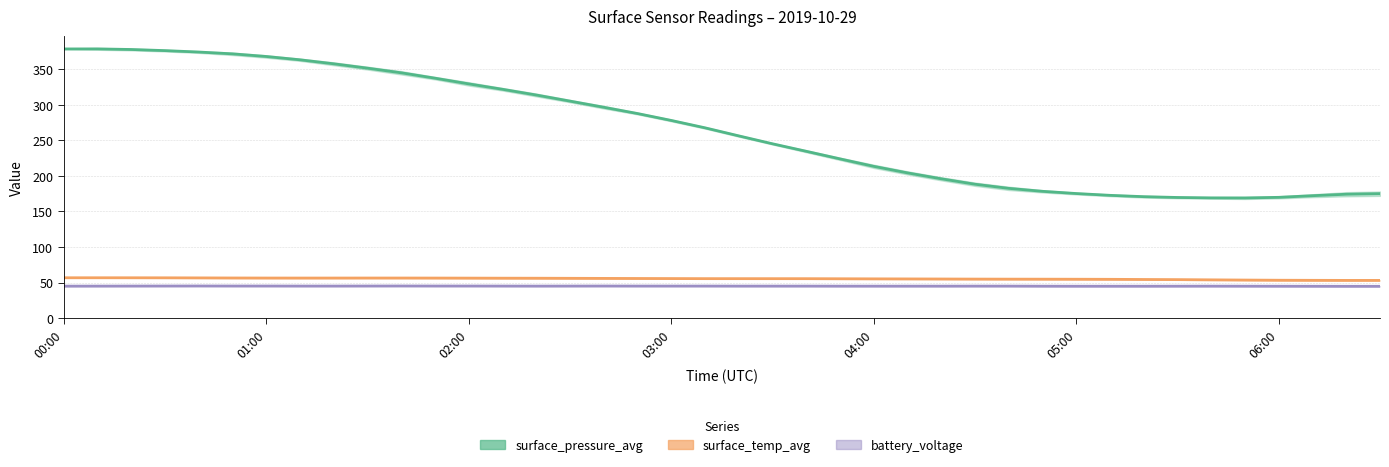

True or false: surface_pressure_avg and surface_temp_avg cross at least once.

False